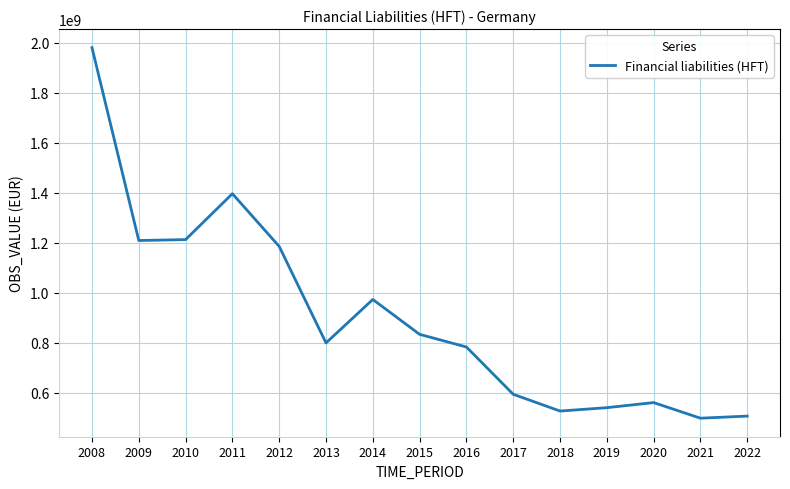

What is the difference between the values at 2016 and 2012?

402347705